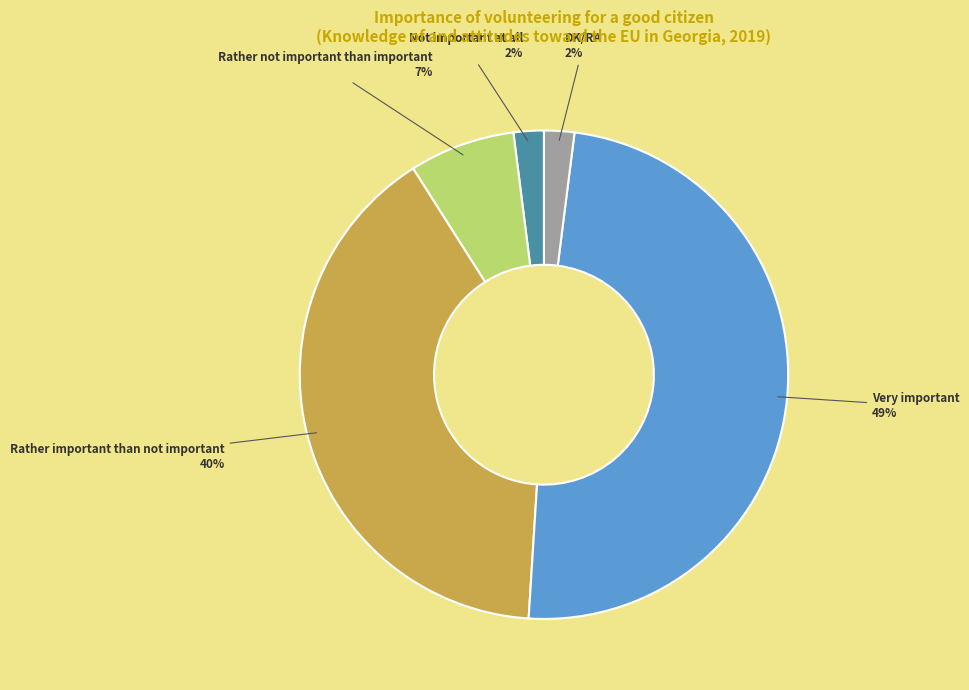

Do DK/RA and Very important together represent more than half of the pie?

Yes